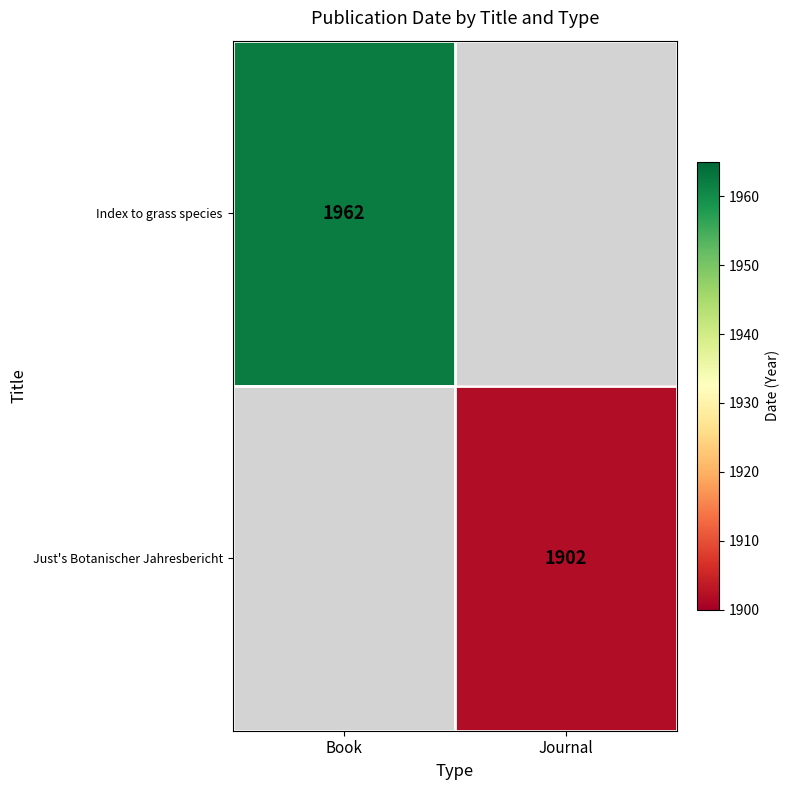

The value of Just's Botanischer Jahresbericht at Journal is 1902. True or false?

True